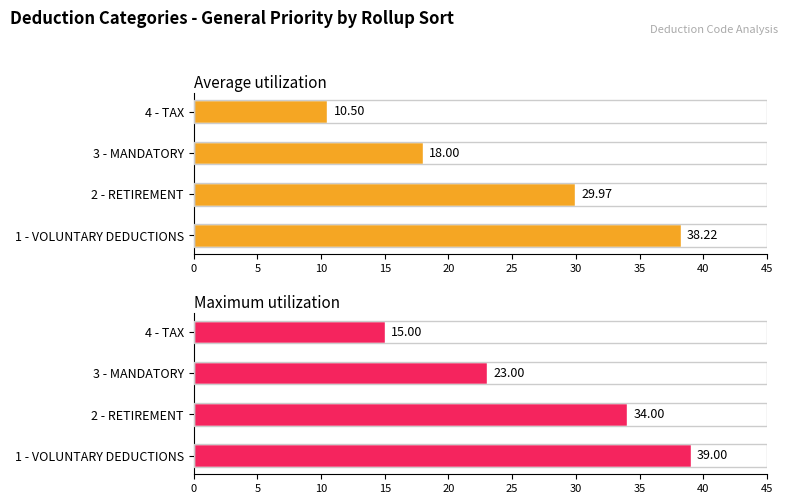

Rank the series by their average value, from highest to lowest.

Maximum utilization, Average utilization